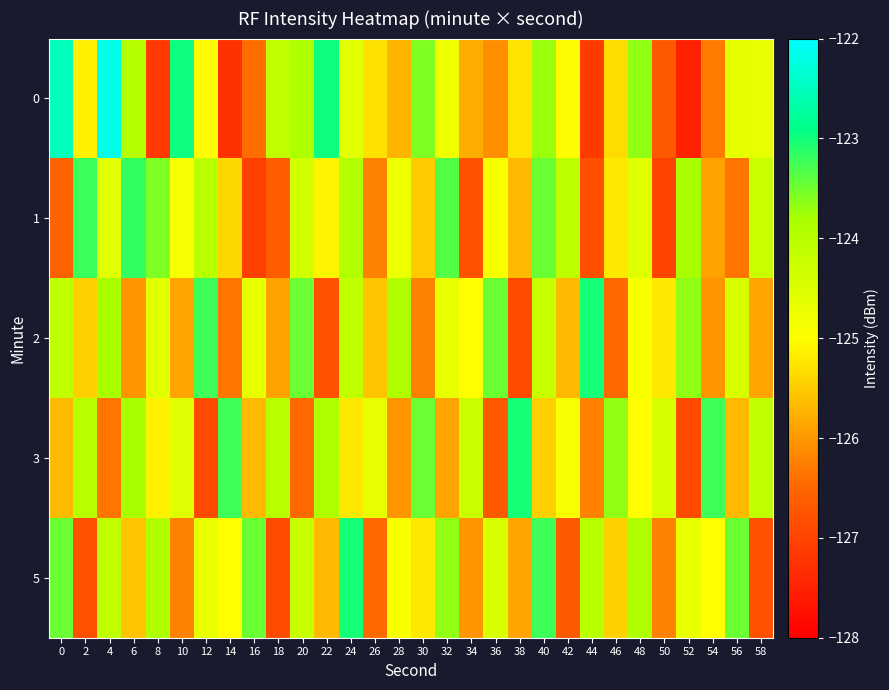

What is the total value across all series at 46?

-626.2